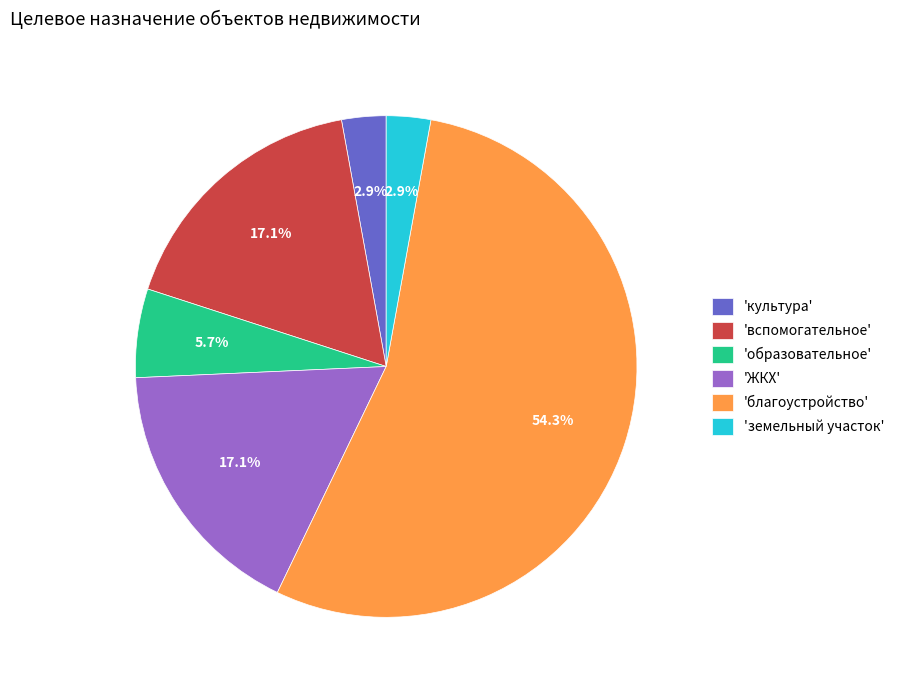

Which has a higher value, 'образовательное' or 'вспомогательное'?

'вспомогательное'